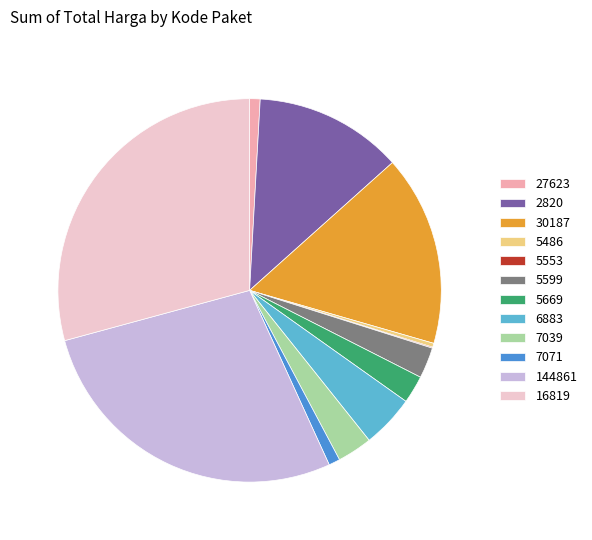

What is the largest slice in the pie chart?

16819